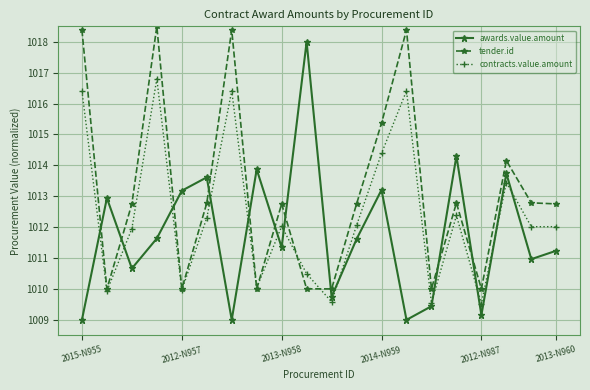

True or false: tender.id has more than 0 points higher than both neighbors.

True